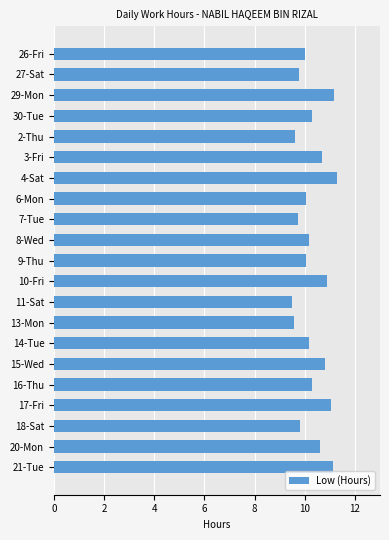

The value at 21-Tue is 17.4. True or false?

False